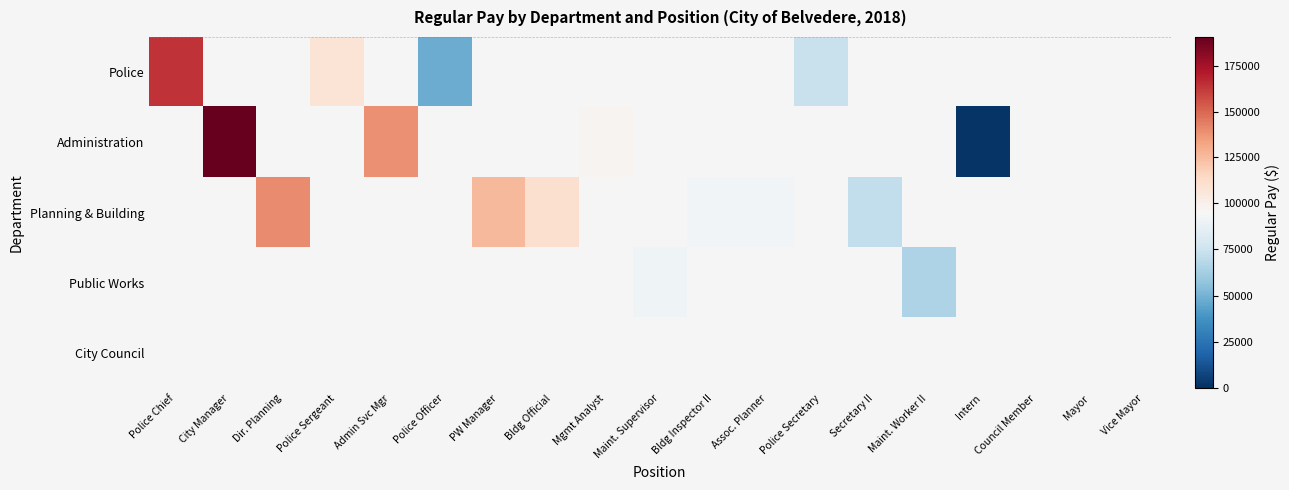

Between Mayor and Vice Mayor, which is larger?

Vice Mayor